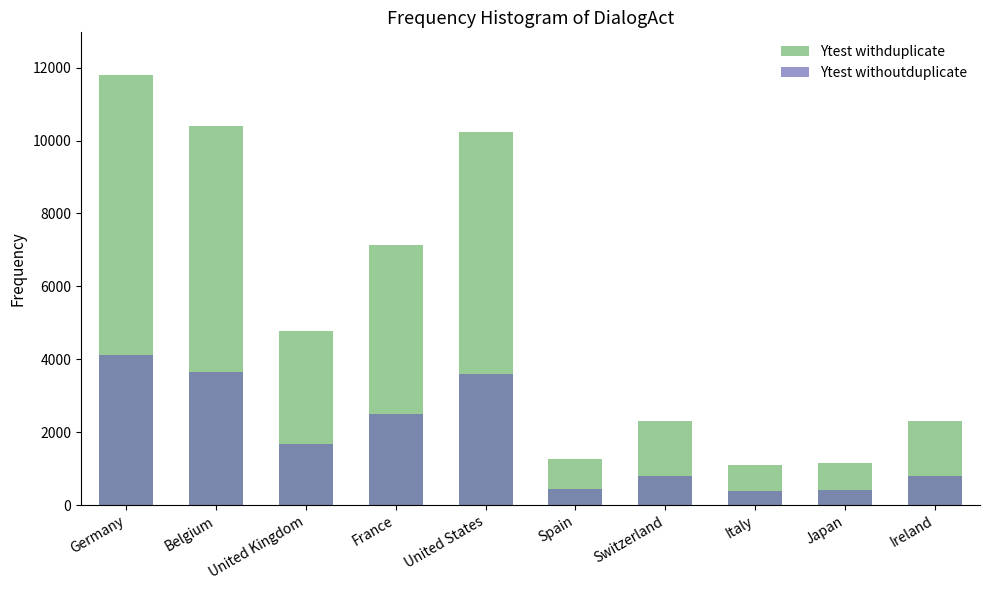

What is the spread (max minus min) of values at United States?

6661